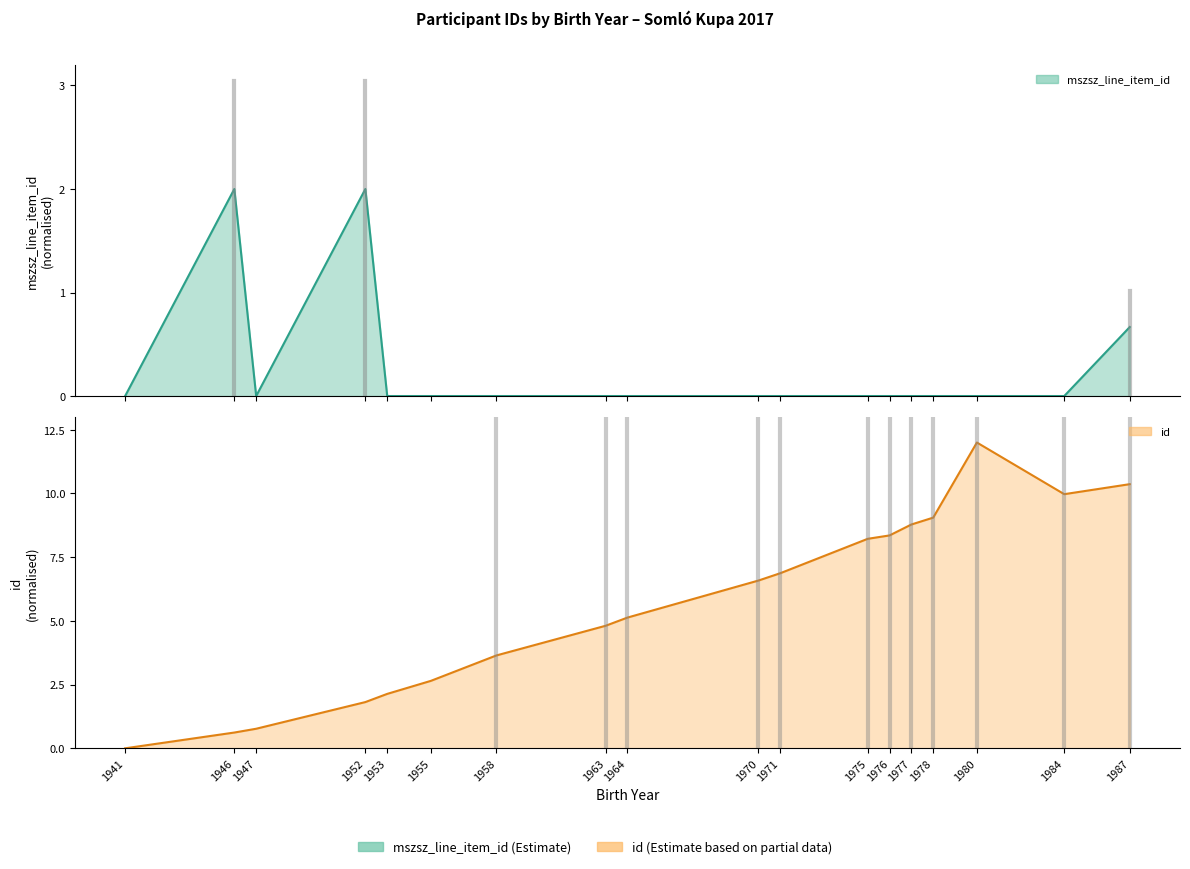

What is the highest value of the mszsz_line_item_id series?

2.0